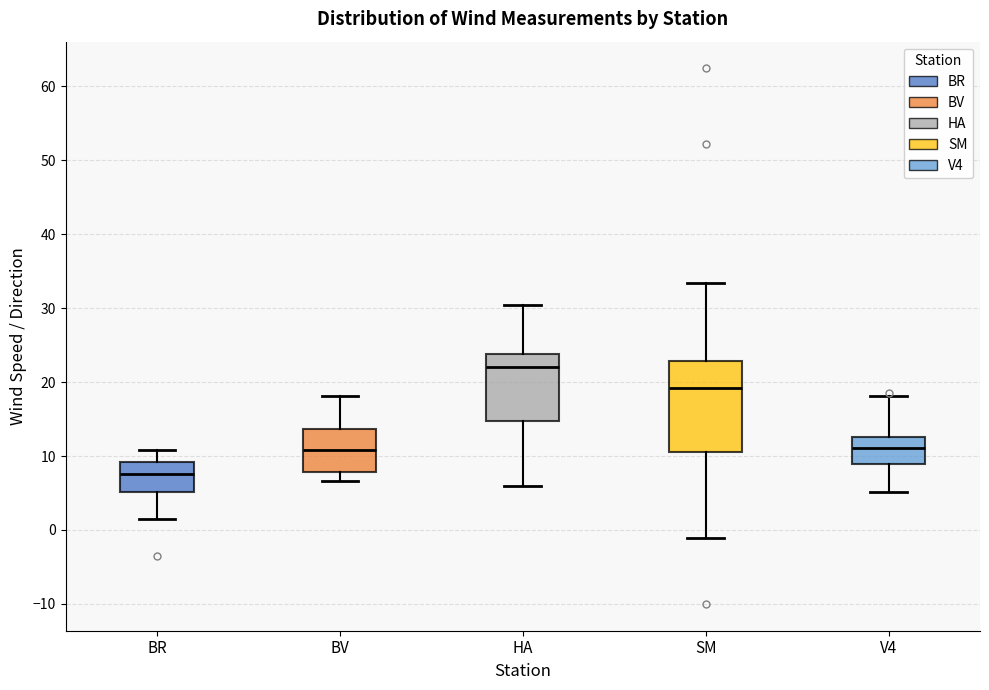

Where is the lower edge of the box for BR on the y-axis? The values are not printed on the chart, so give them approximately, as read against the axis.

5